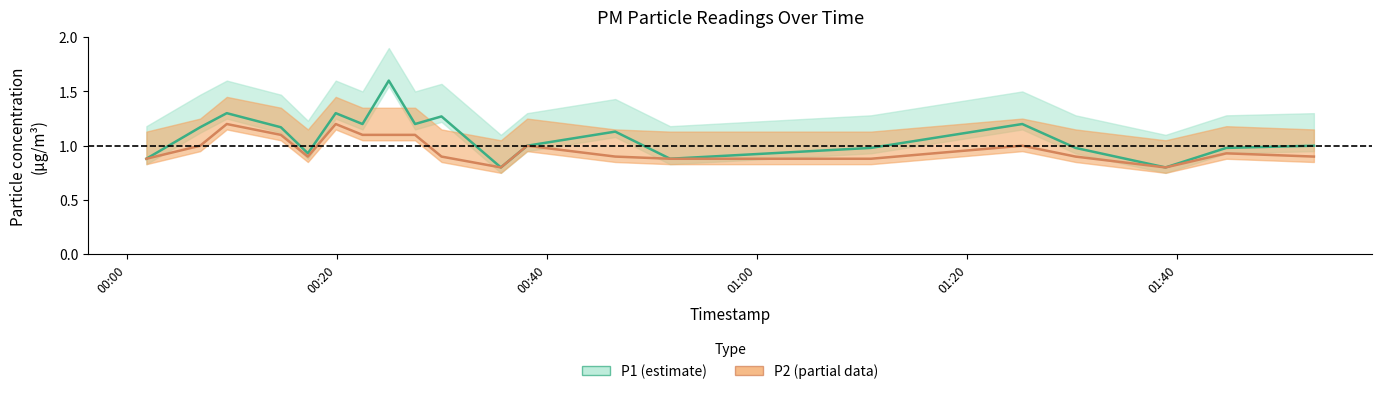

What is the lowest value of the P1 series?

0.8